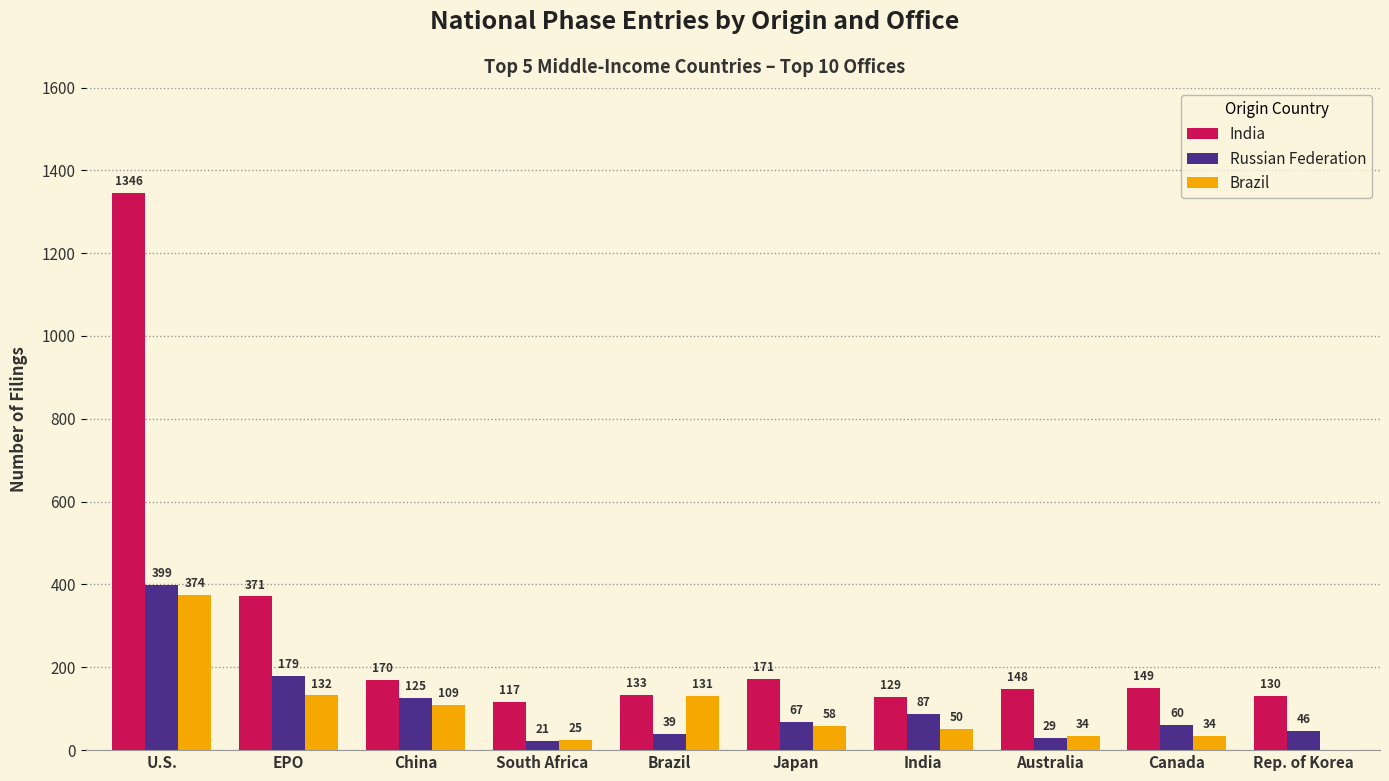

How many groups of bars are there?

10